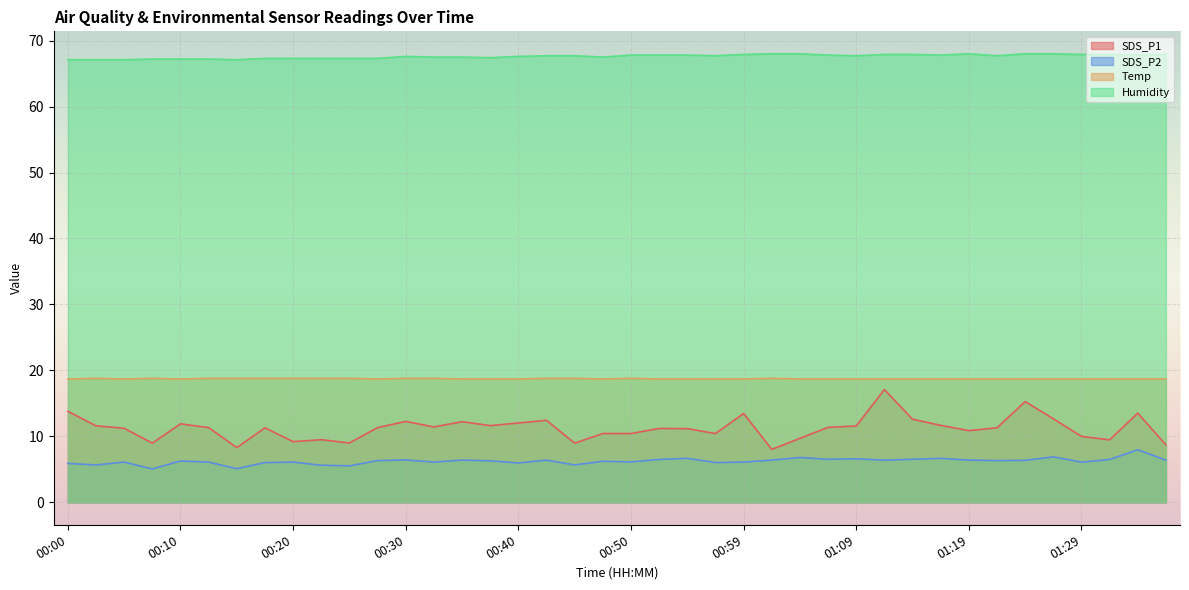

Is it true that Temp equals 18.7 at 01:24?

True